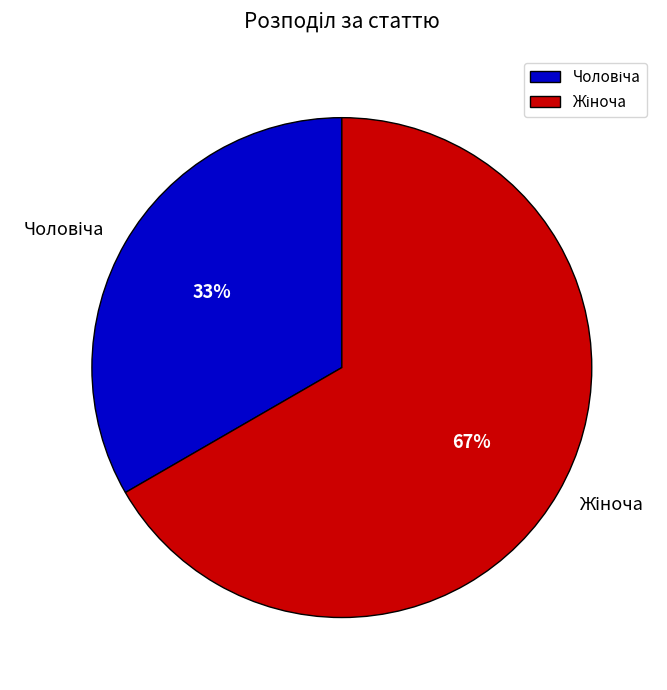

To the nearest percent, what is the average slice percentage?

50%